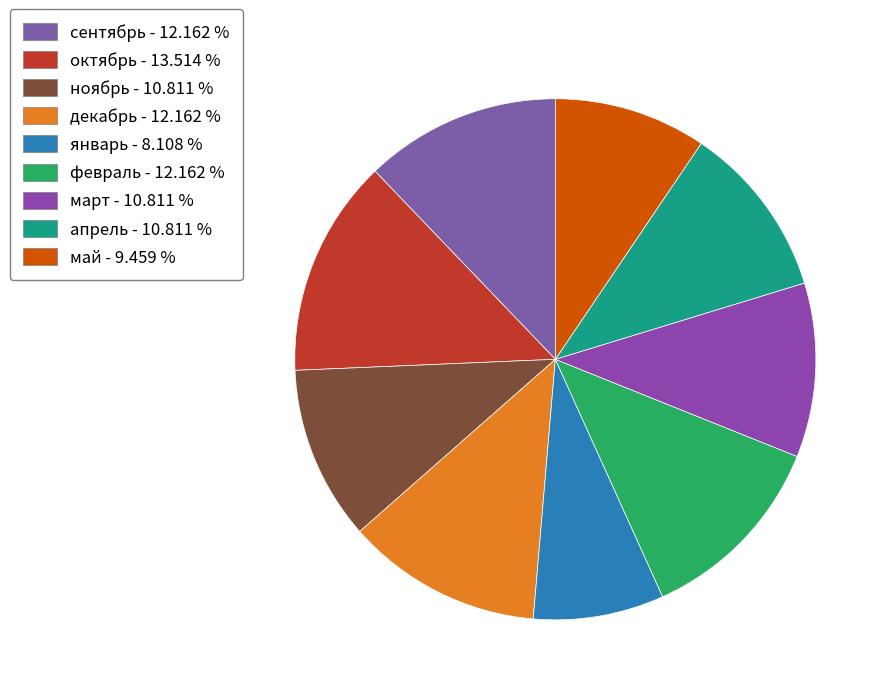

Which category has the smallest portion of the pie?

январь